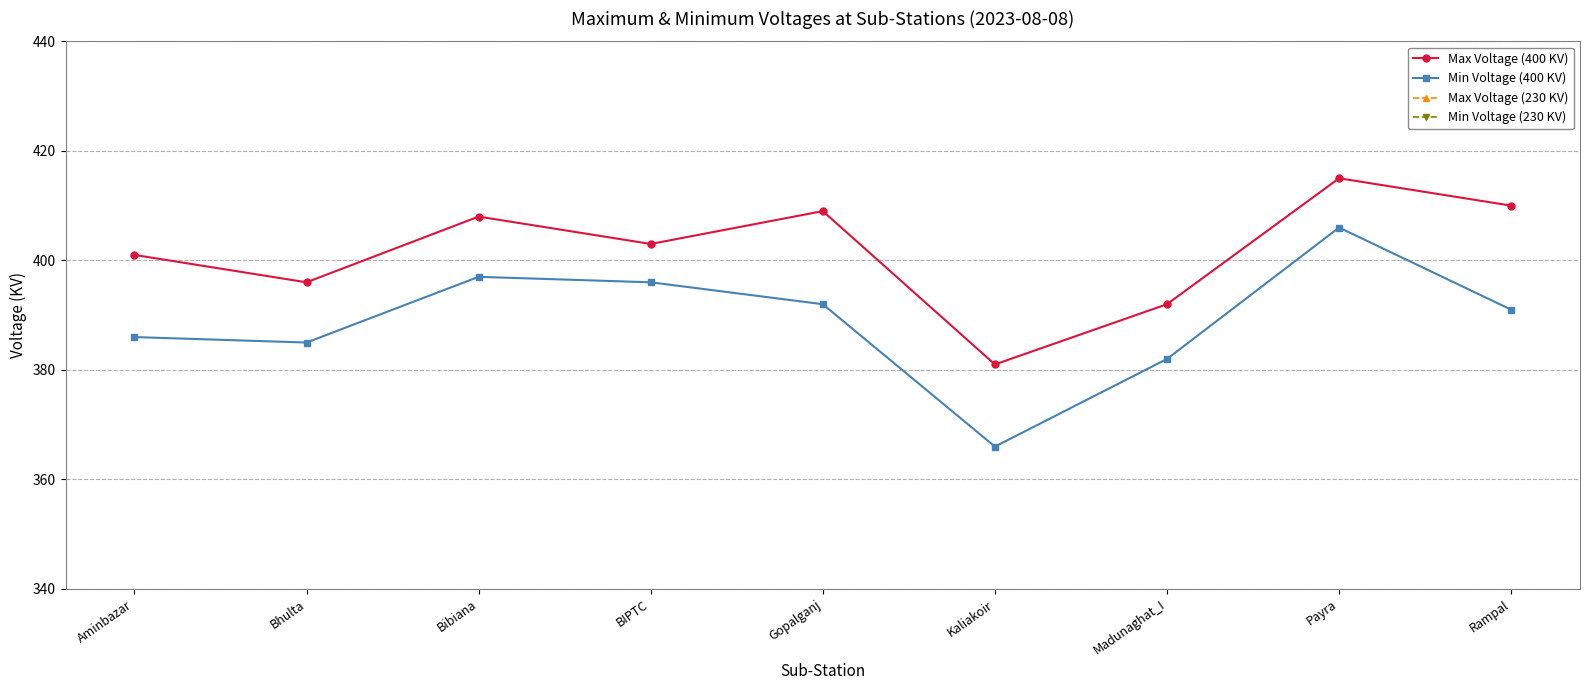

True or false: Min Voltage (400 KV) has more than 0 interior local peaks.

True